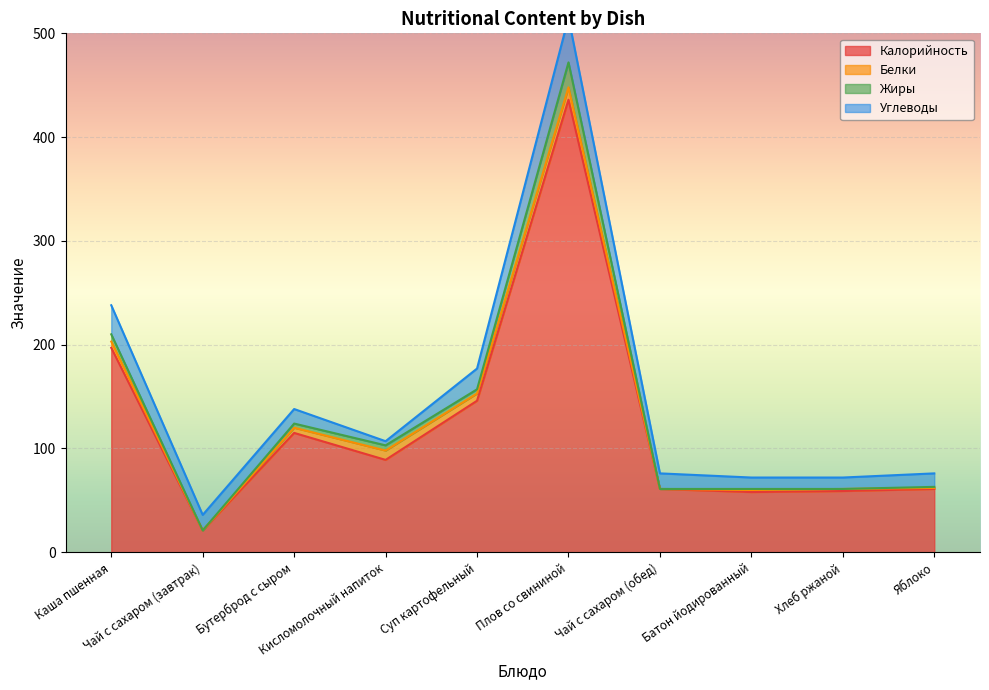

The Жиры series shows 61 at Батон йодированный. True or false?

True